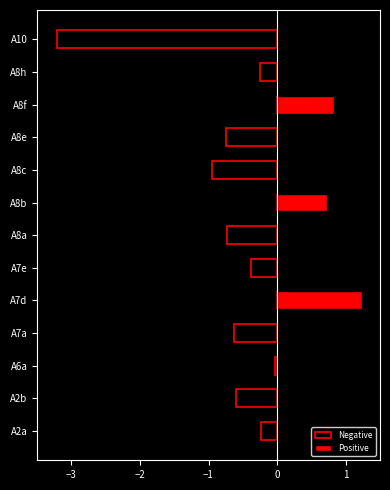

Reading right to left, what are all the values shown in this chart?

Negative: -3.2	-0.3	0.0	-0.7	-0.9	0.0	-0.7	-0.4	0.0	-0.6	-0.0	-0.6	-0.2
Positive: 0.0	0.0	0.8	0.0	0.0	0.7	0.0	0.0	1.2	0.0	0.0	0.0	0.0